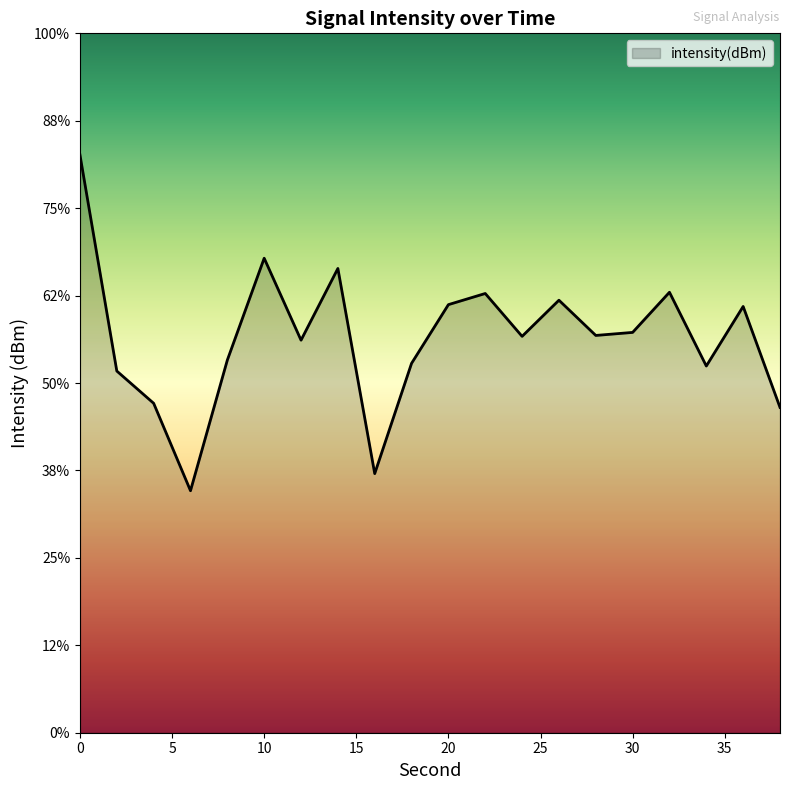

What is the value of the 8th point from the left?

-125.1